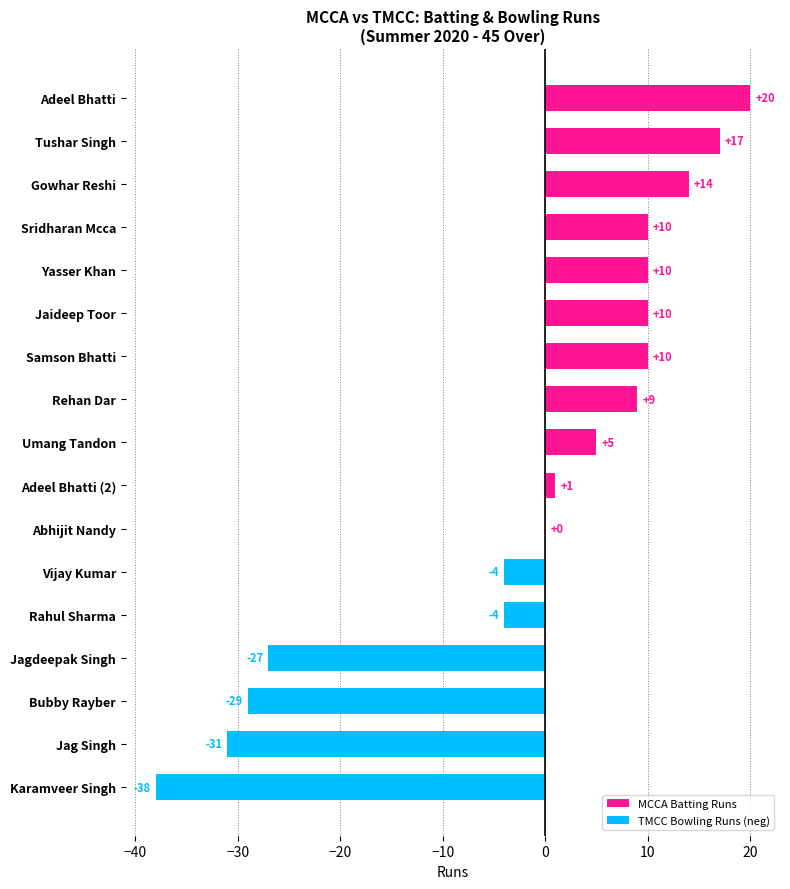

Where is the data nearest to the value -9?

Rahul Sharma